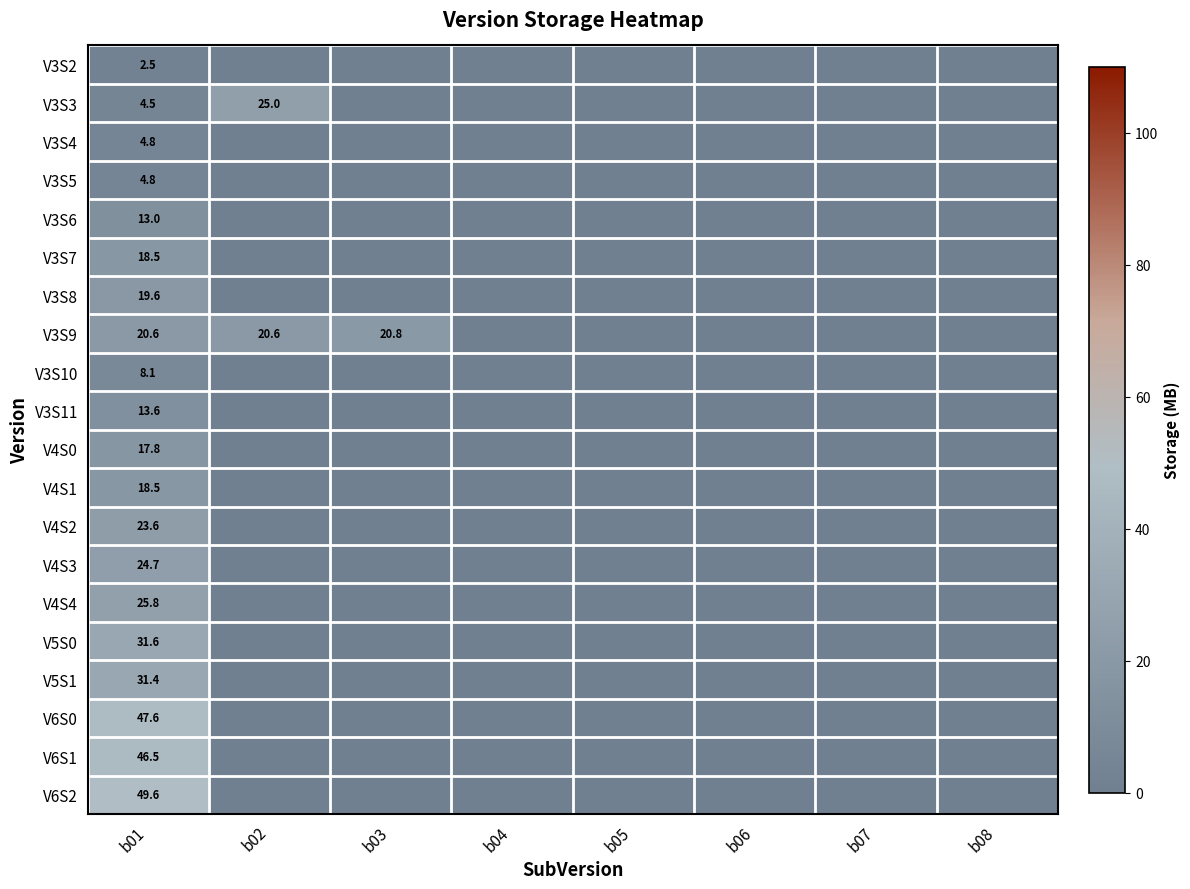

Is it true that V3S5 equals 3.1 at b01?

False